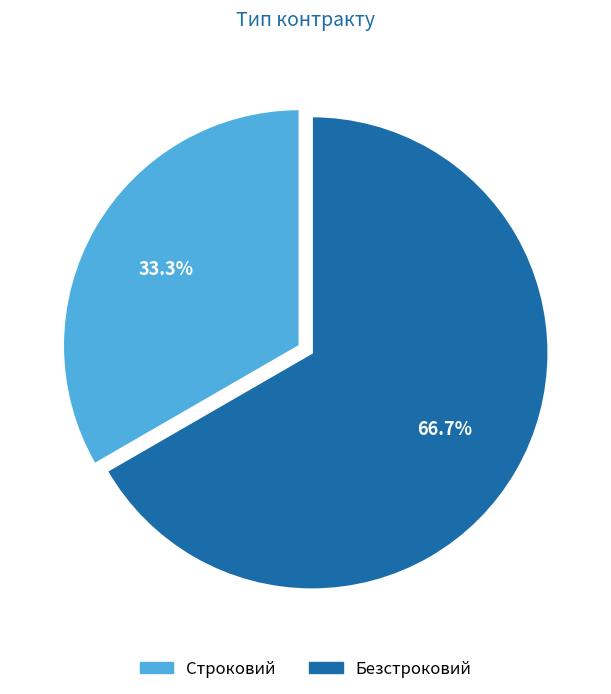

Which category has the smallest portion of the pie?

Строковий